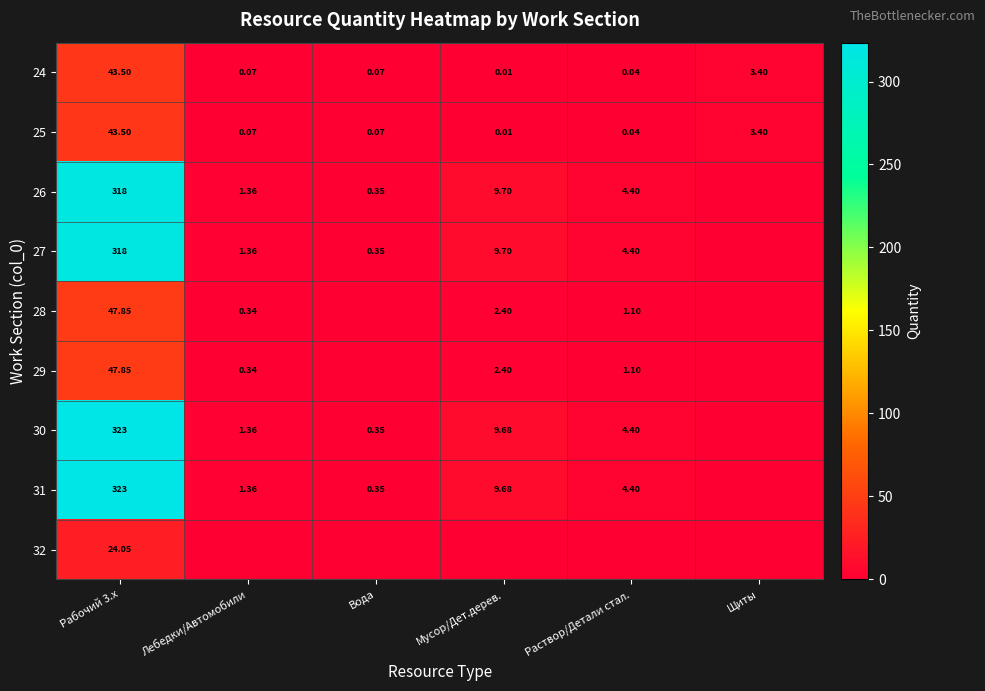

At which label is 29 closest to 23?

Мусор/Дет.дерев.